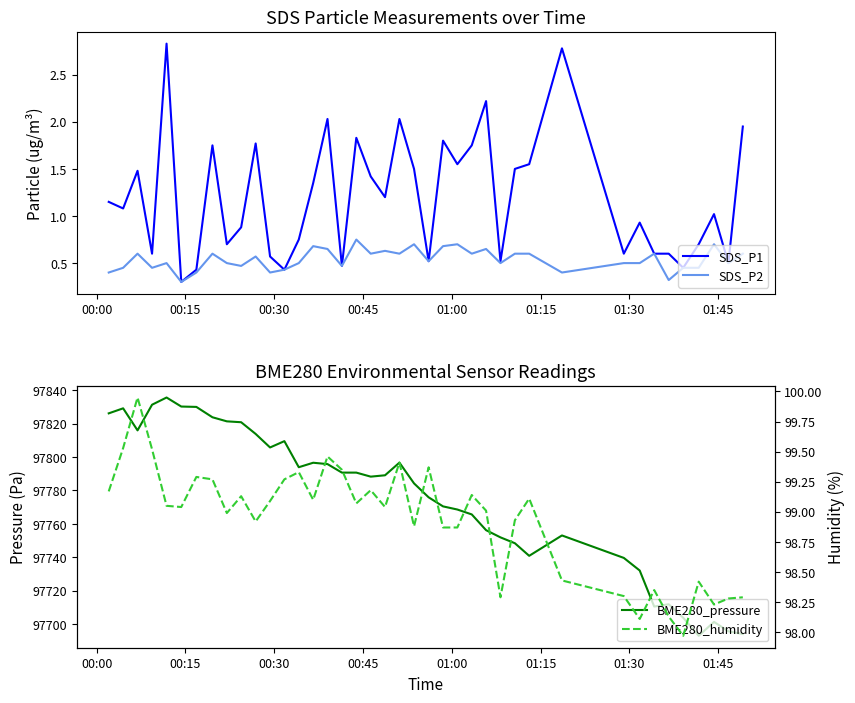

What is the minimum value for SDS_P2?

0.3